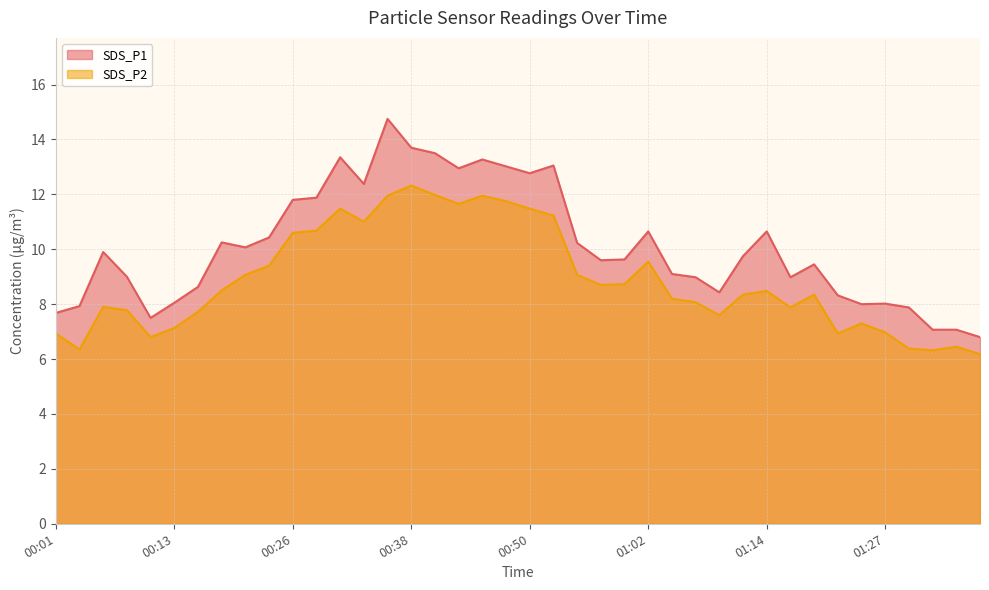

How many interior local valleys does the SDS_P1 series have?

9